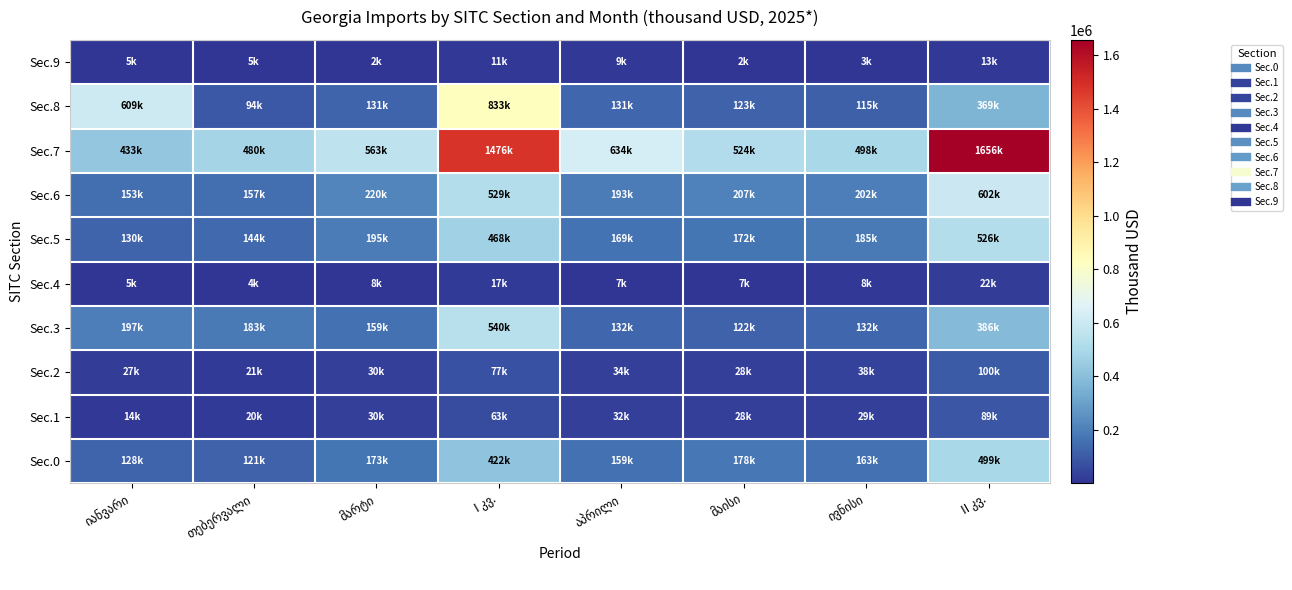

List the labels in order of Sec.0 value, largest first.

II კვ., I კვ., მაისი, მარტი, ივნისი, აპრილი, იანვარი, თებერვალი